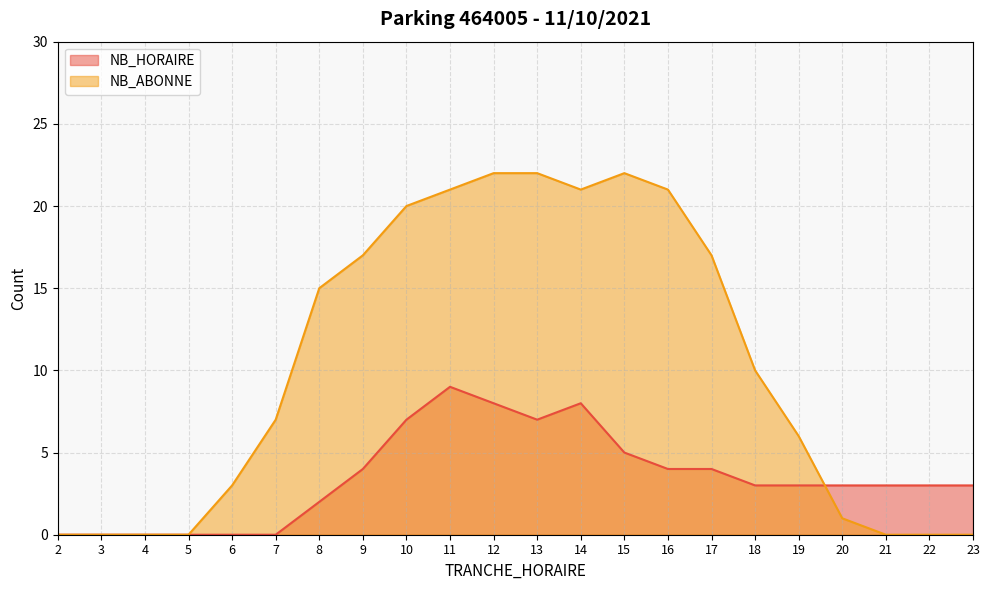

How many values in NB_HORAIRE are above zero?

16